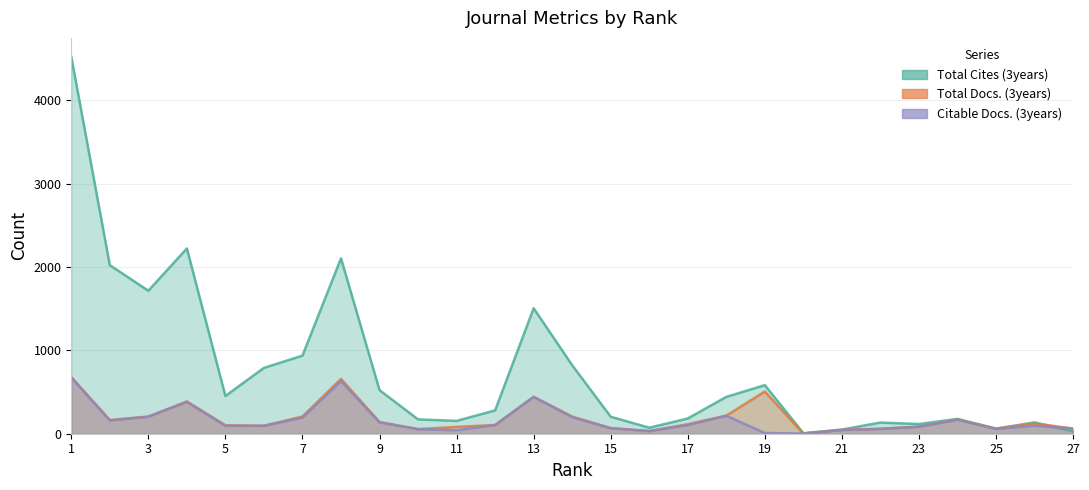

Rank the categories by Total Cites (3years) value from lowest to highest.

20, 27, 21, 25, 16, 23, 22, 26, 11, 10, 24, 17, 15, 12, 18, 5, 9, 19, 6, 14, 7, 13, 3, 2, 8, 4, 1